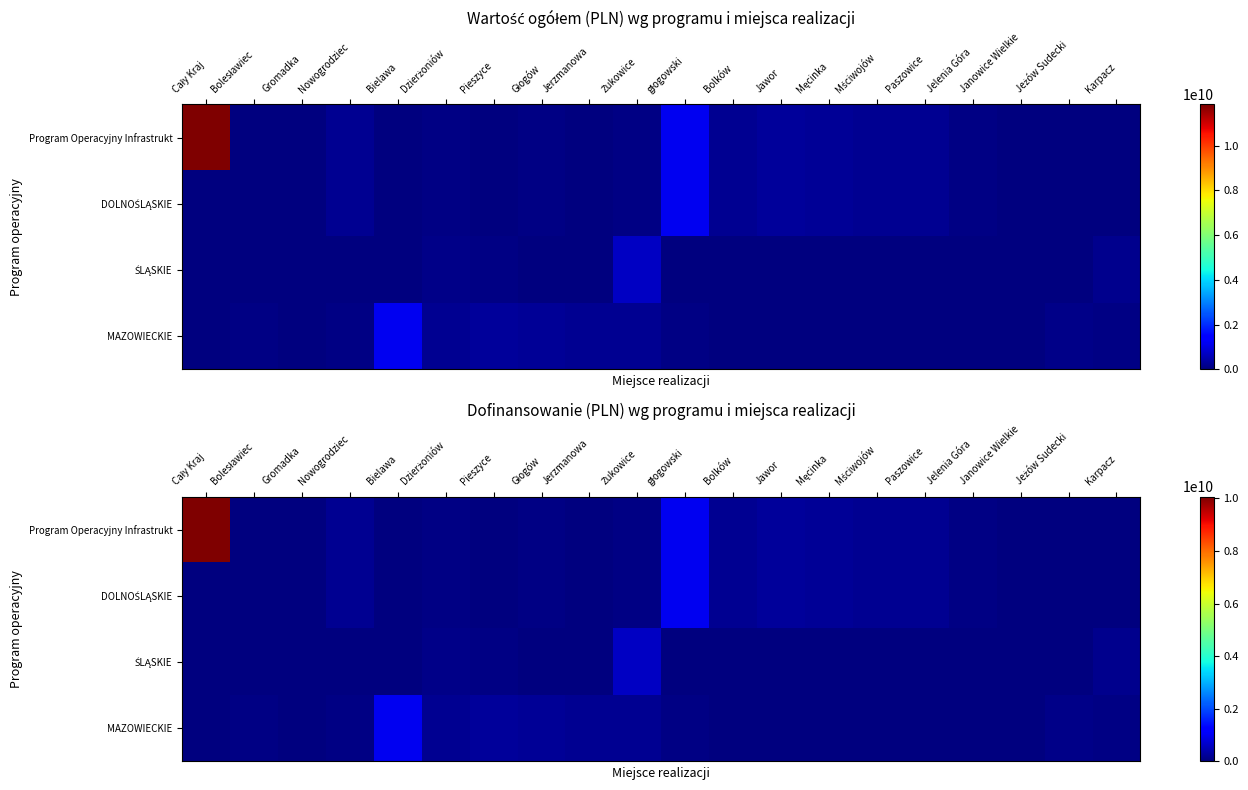

Which series has the largest total across all categories?

Program Operacyjny Infrastrukt